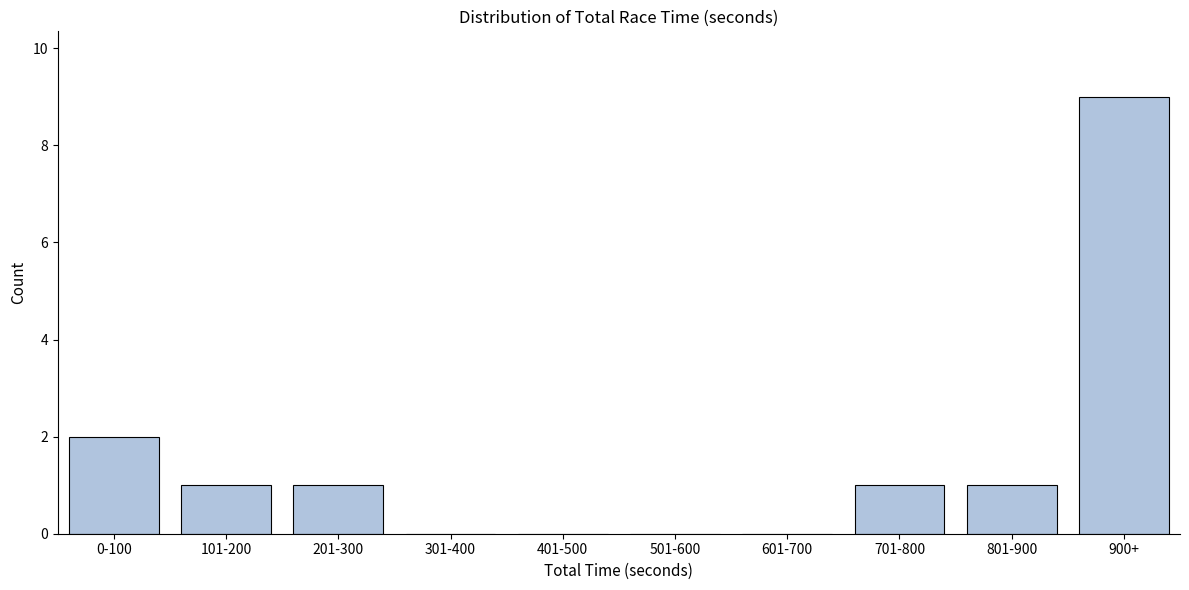

Reading left to right, extract all data points from this chart.

0-100=2	101-200=1	201-300=1	301-400=0	401-500=0	501-600=0	601-700=0	701-800=1	801-900=1	900+=9